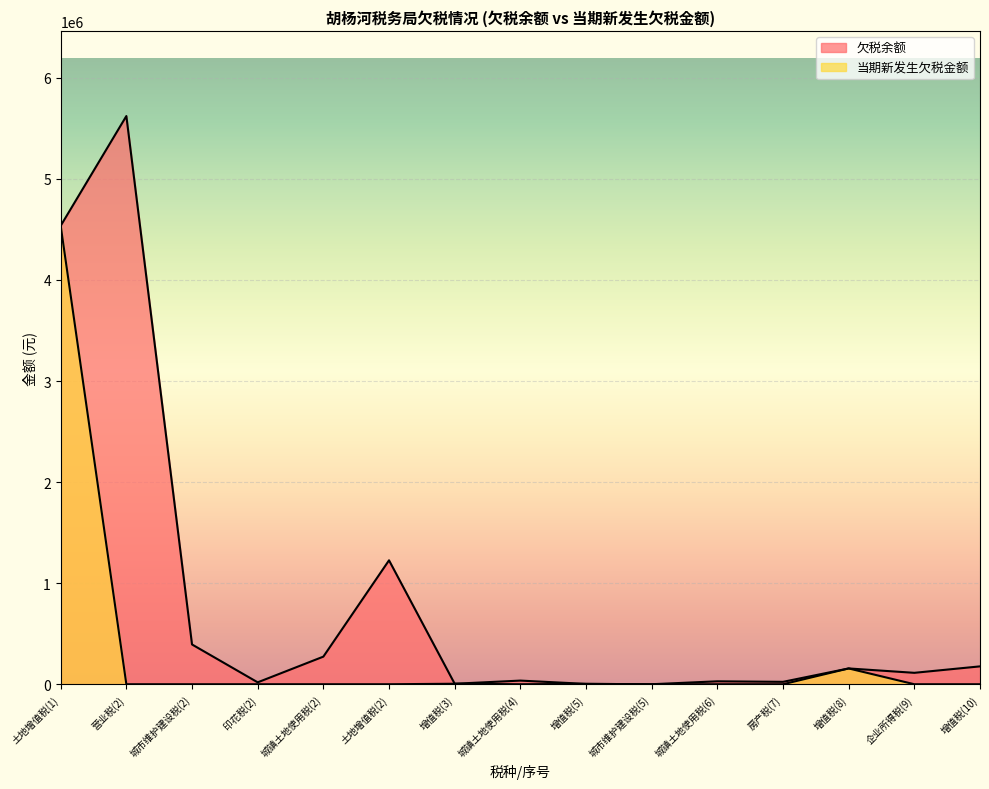

The value of 欠税余额 at 印花税(2) is 29126.9. True or false?

False